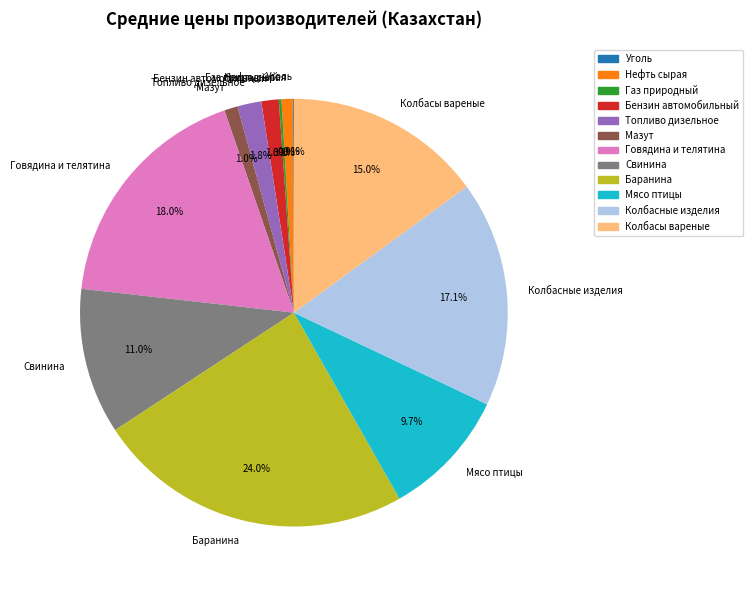

Is there any slice that represents more than half of the pie?

No